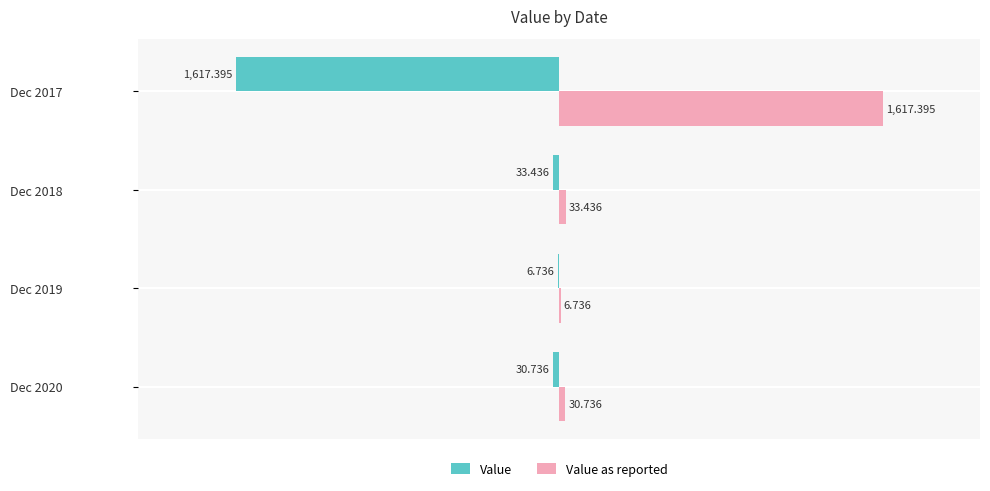

Which series has the largest total across all categories?

Value as reported